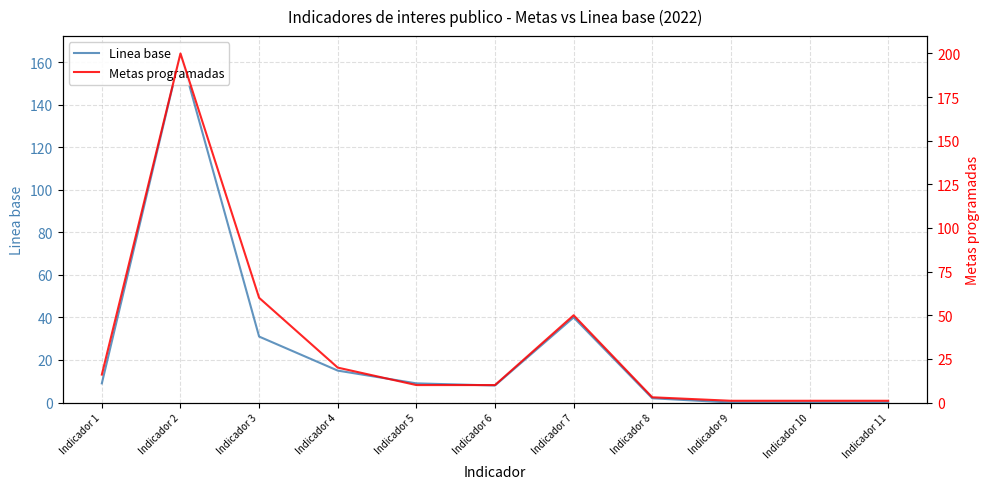

Between Indicador 7 and Indicador 11, which is larger?

Indicador 7